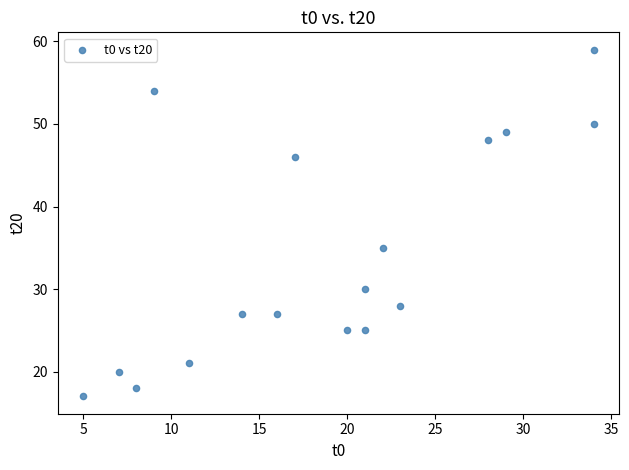

What Y value in the scatter plot is closest to 38?

35